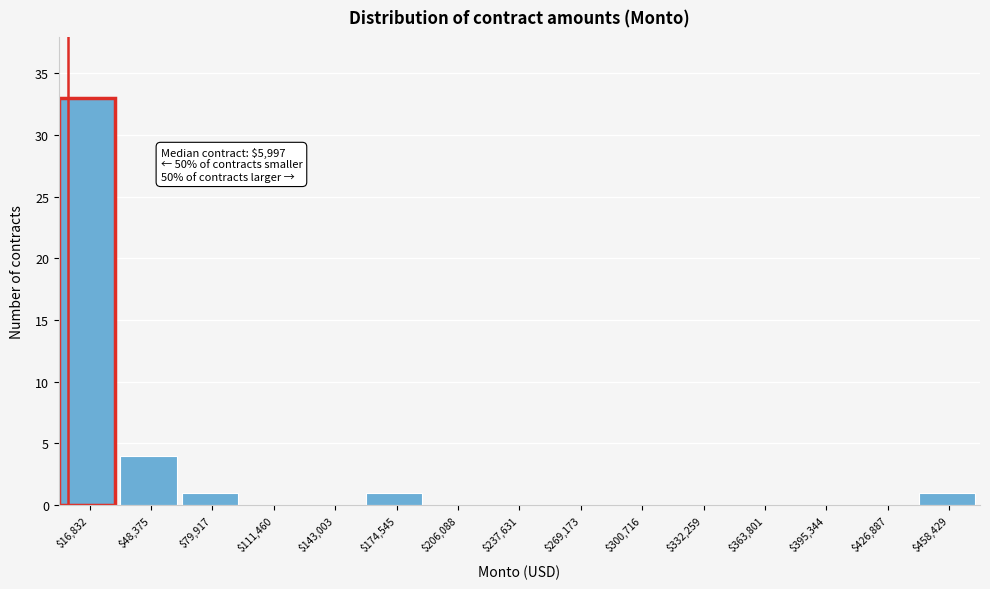

Which range on the x-axis has the tallest bar?

0 to 35000